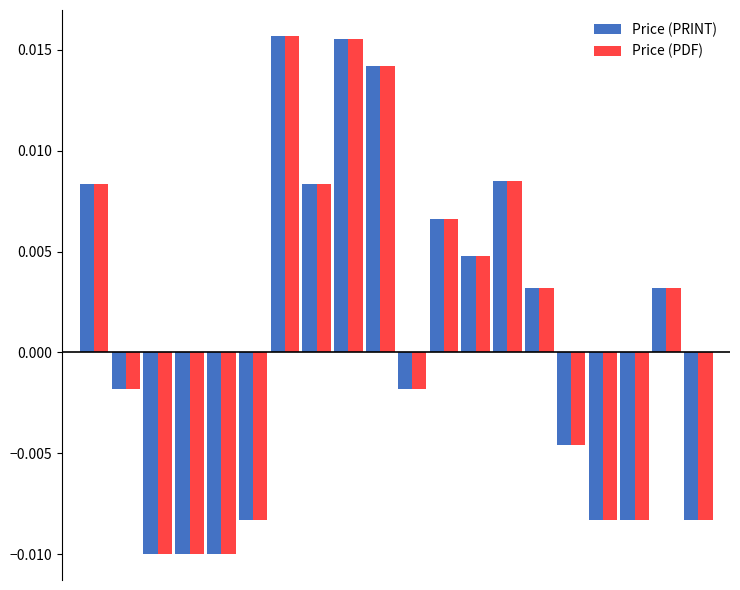

At how many categories does at least one series exceed 0?

10